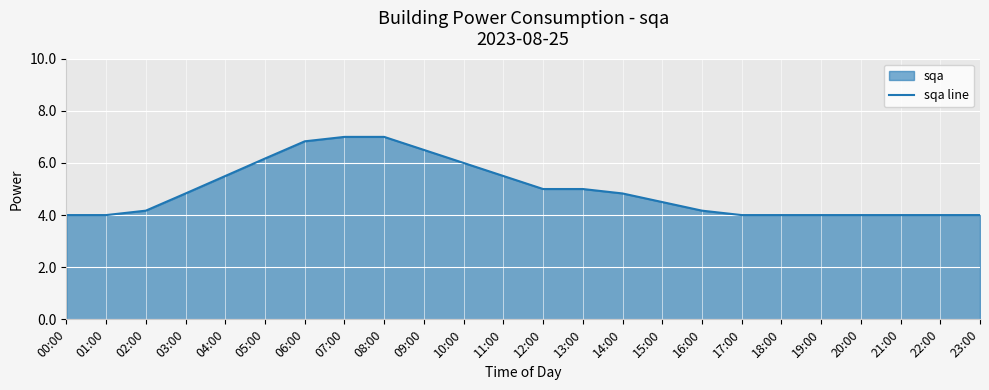

Rank the categories by value from highest to lowest.

07:00, 08:00, 06:00, 09:00, 05:00, 10:00, 04:00, 11:00, 12:00, 13:00, 03:00, 14:00, 15:00, 02:00, 16:00, 00:00, 01:00, 17:00, 18:00, 19:00, 20:00, 21:00, 22:00, 23:00